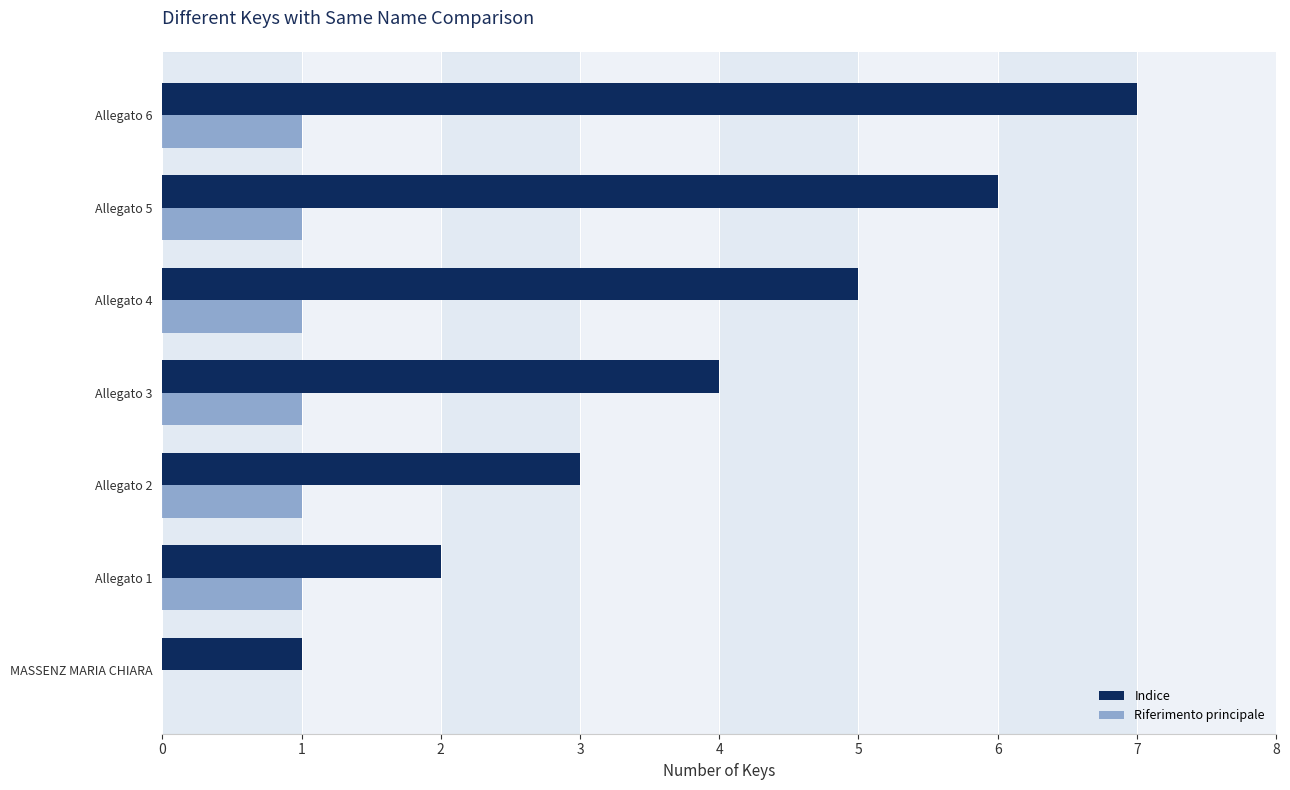

Count the Riferimento principale values in the range 1 to 2.

6